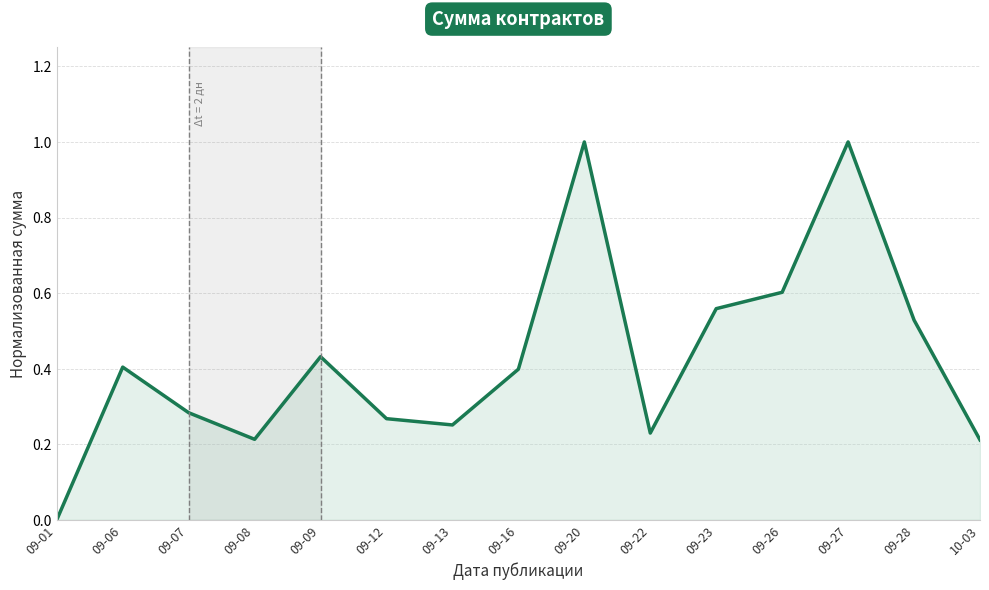

What is the sum of the values at 09-07 and 09-20?

1.3